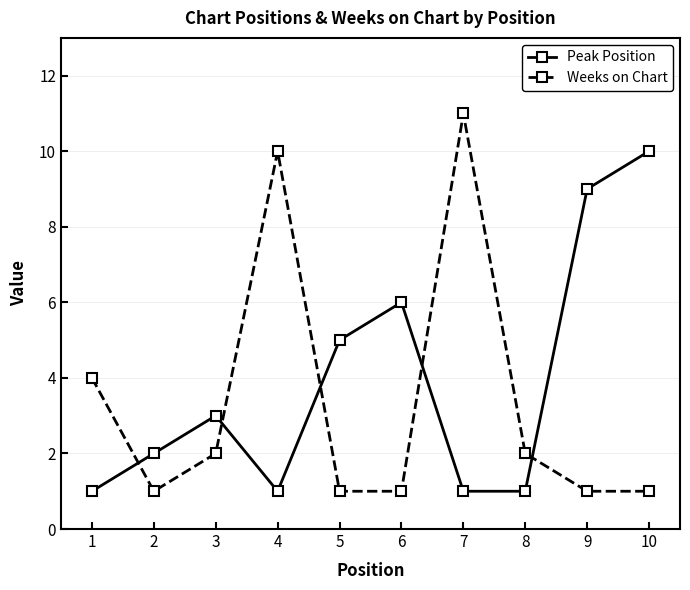

How many data points does each series have?

10